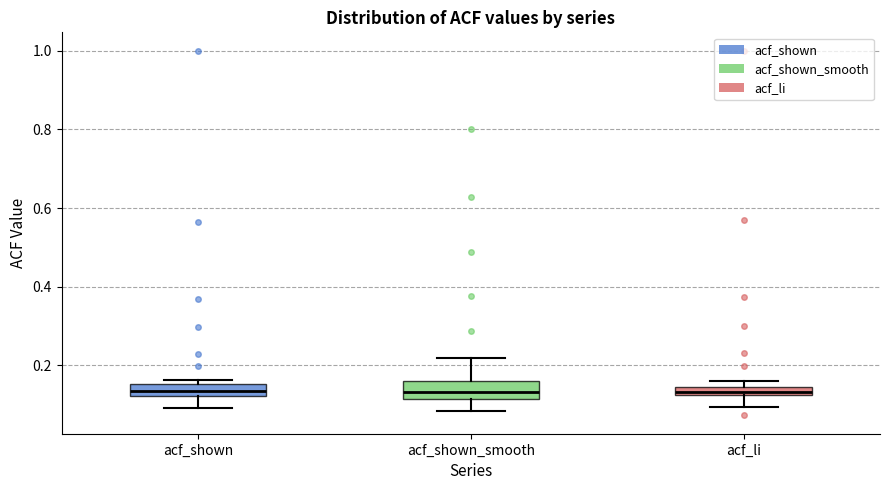

Where is the lower edge of the box for acf_li on the y-axis? The values are not printed on the chart, so give them approximately, as read against the axis.

0.12